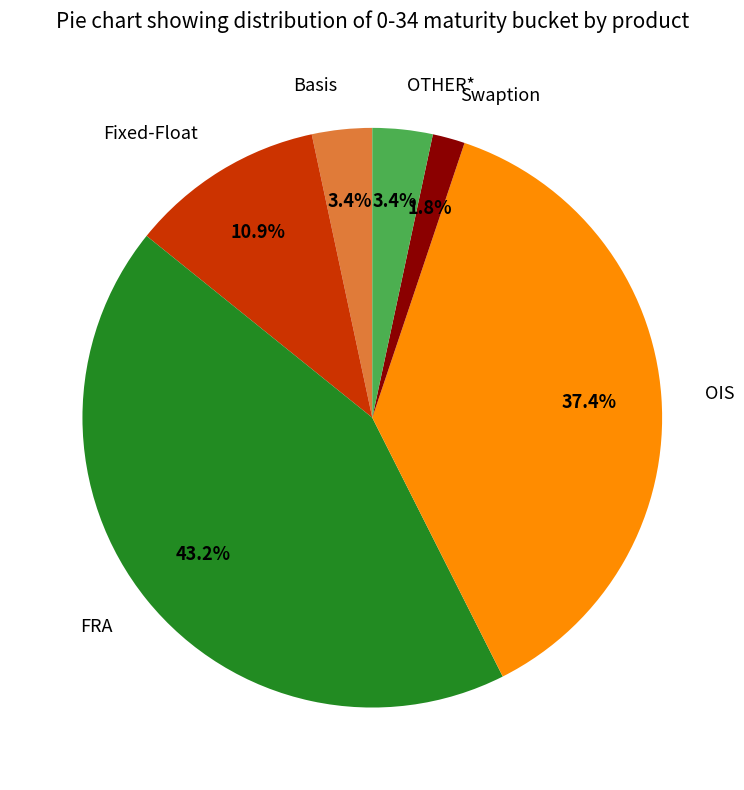

What portion of the pie excludes Swaption?

98.2%